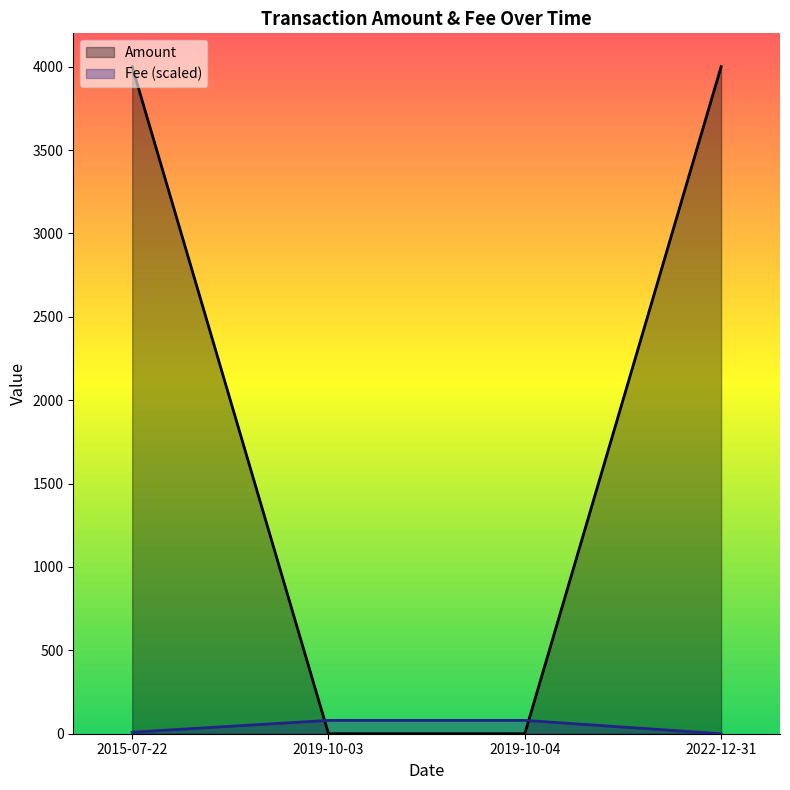

List the labels in order of Fee value, smallest first.

2022-12-31, 2015-07-22, 2019-10-03, 2019-10-04